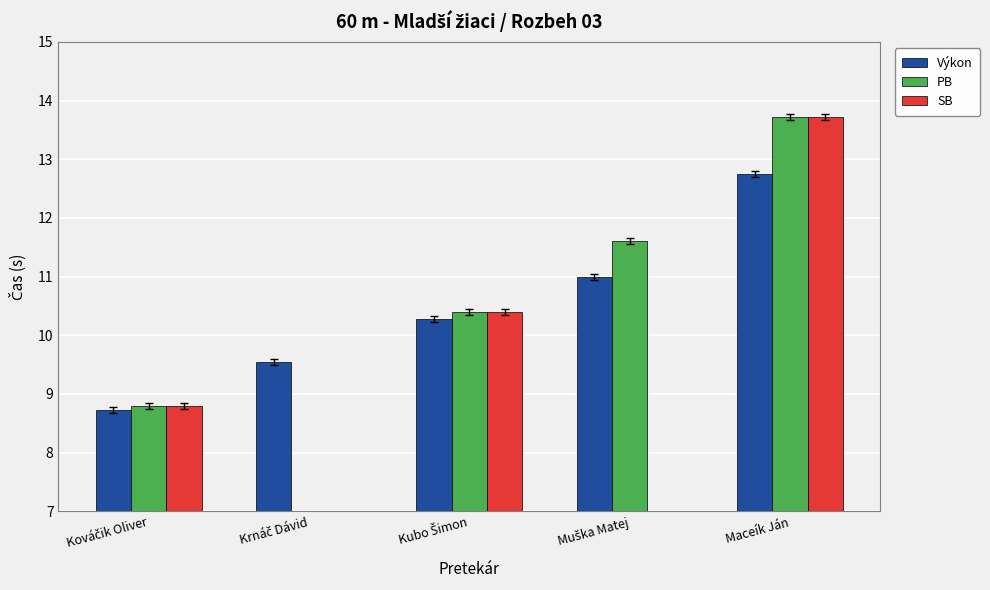

Is it true that PB equals 16.3 at Muška Matej?

False